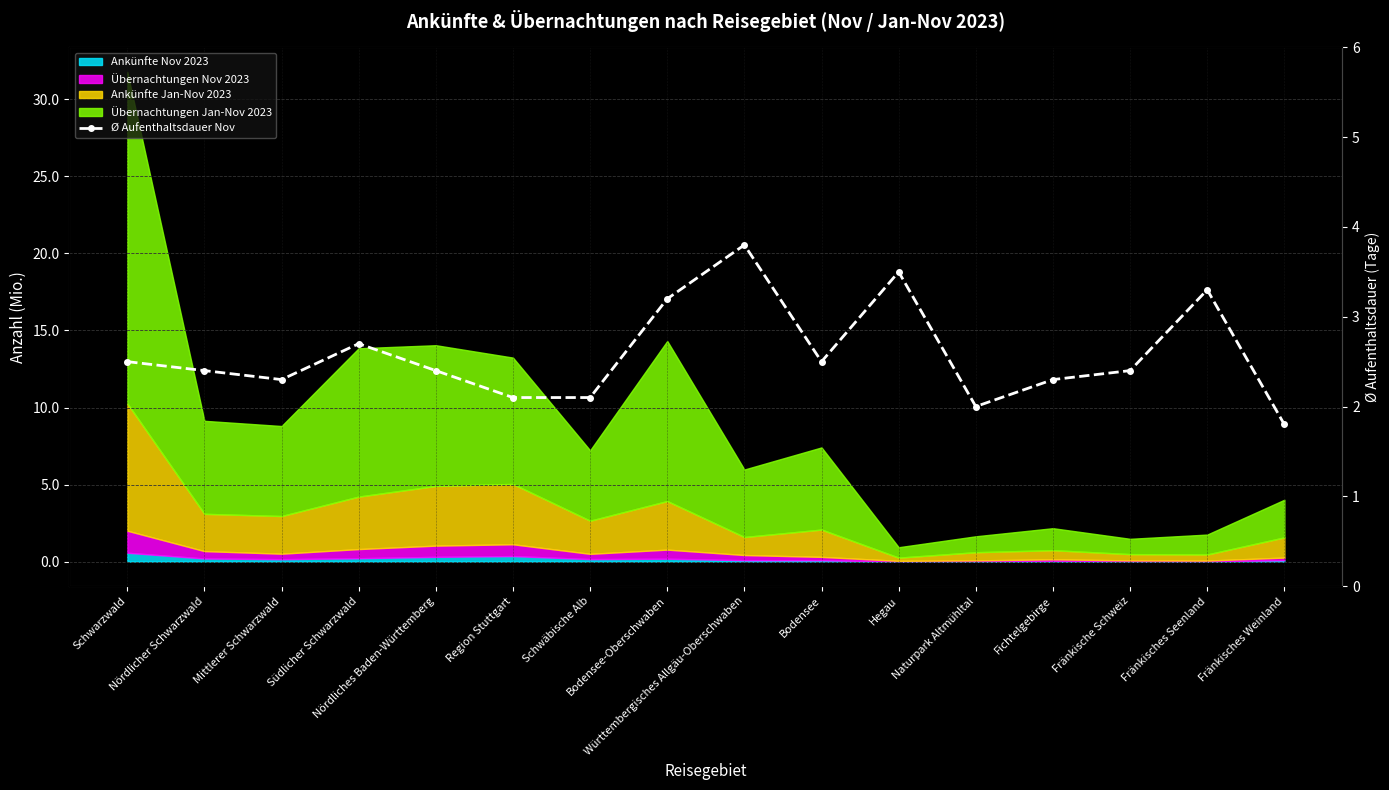

How many values exceed 2?

14